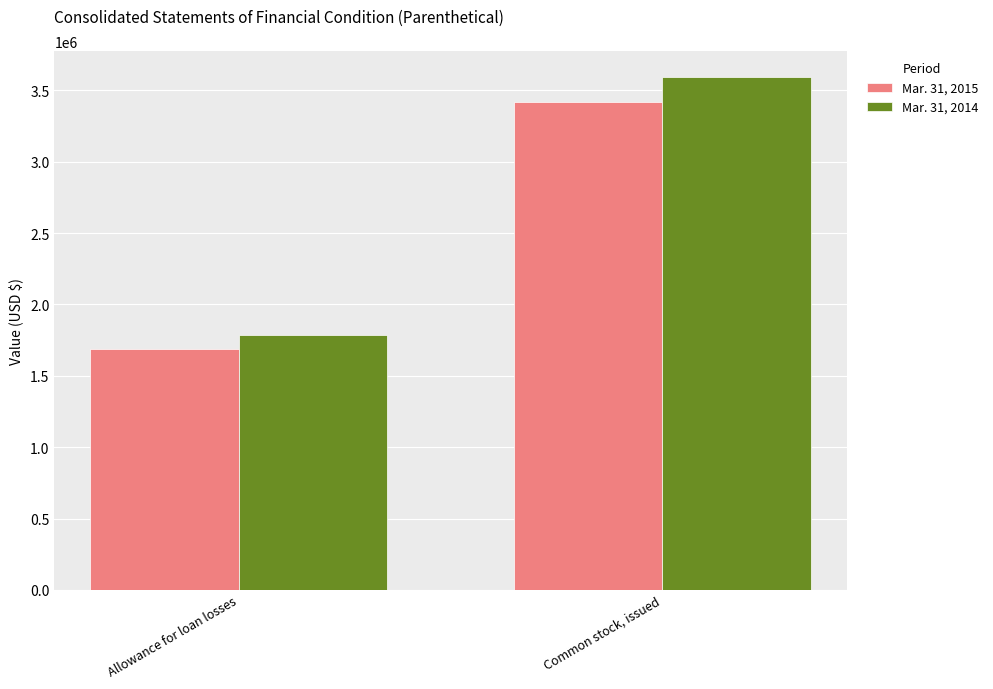

At which category is the sum across all series the highest?

Common stock, issued